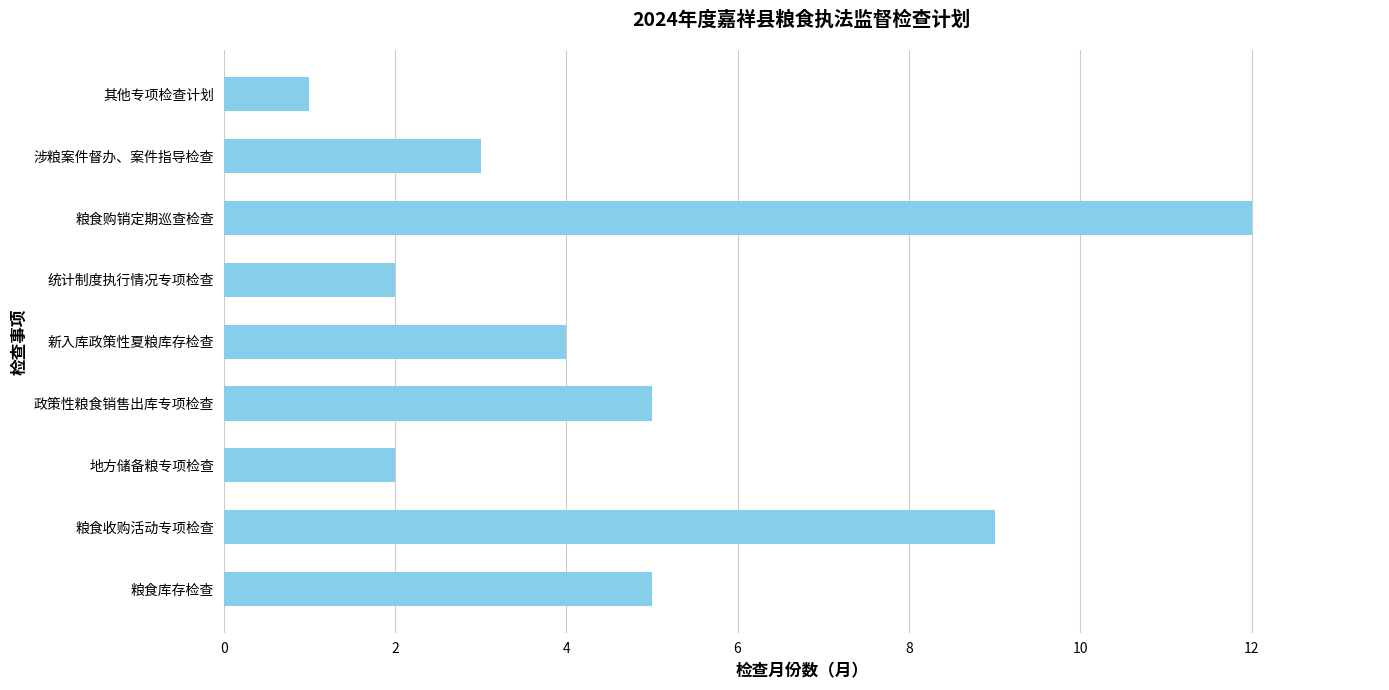

Is it true that the value at 统计制度执行情况专项检查 is 2?

True